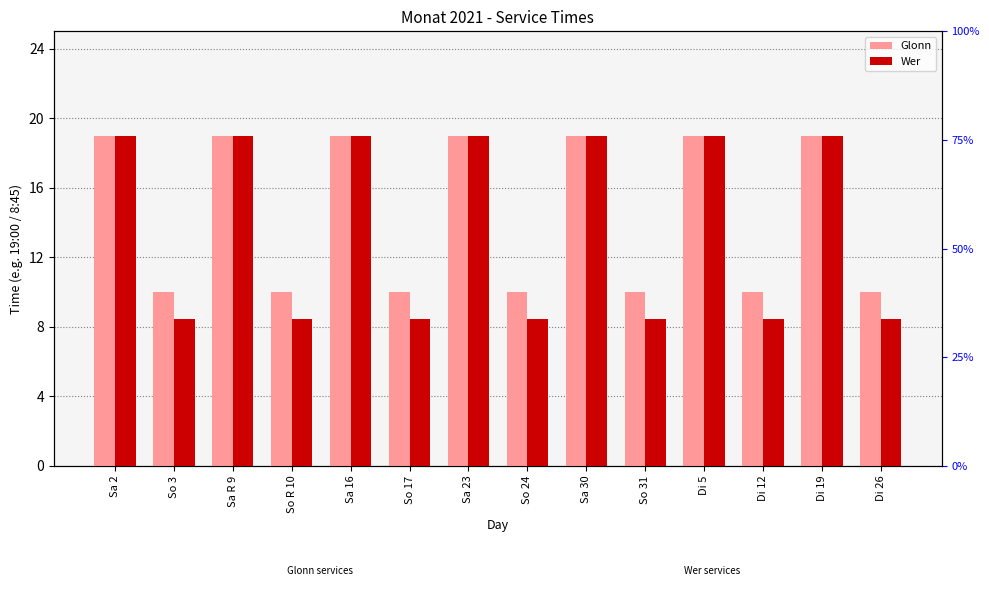

What position from the right is Sa 16?

10